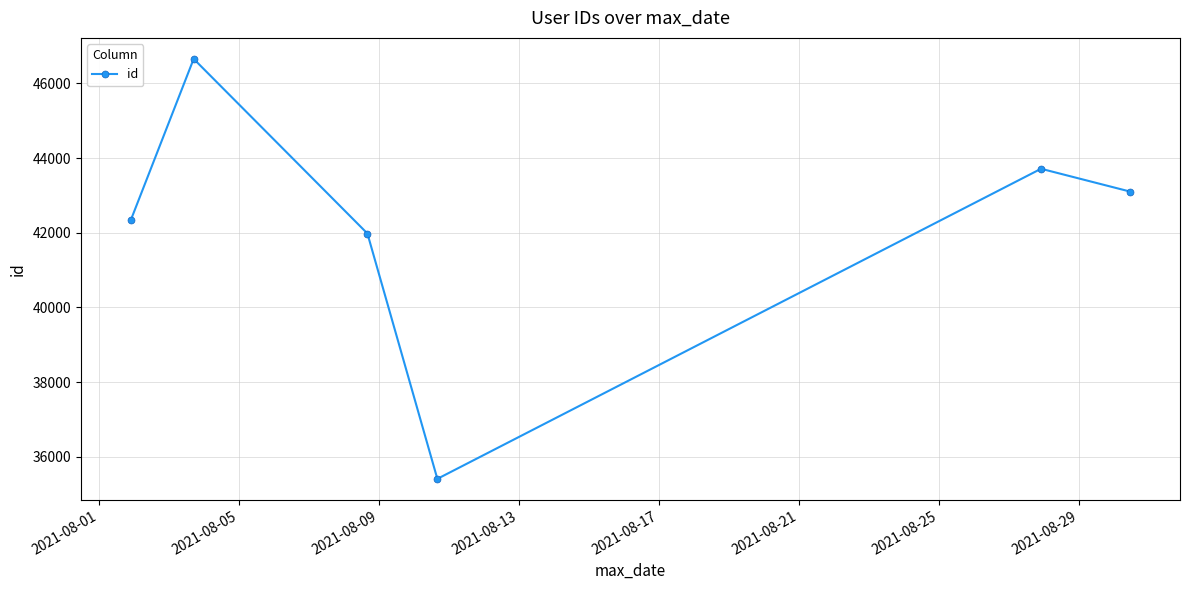

What is the difference between the maximum and second lowest values?

4679